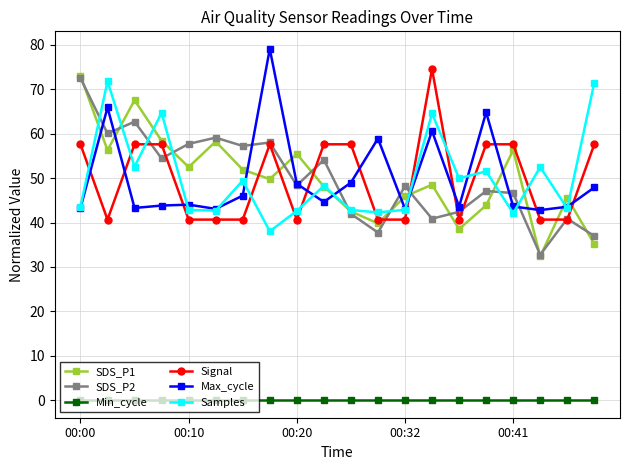

At how many categories does at least one series exceed 17?

20